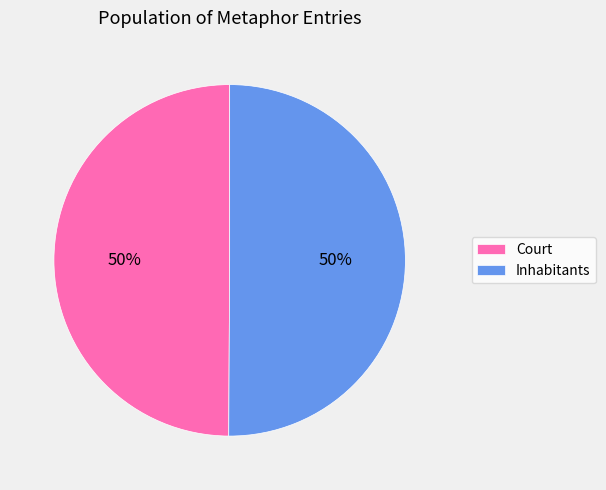

To the nearest percent, what is the combined percentage of Inhabitants and Court?

100%